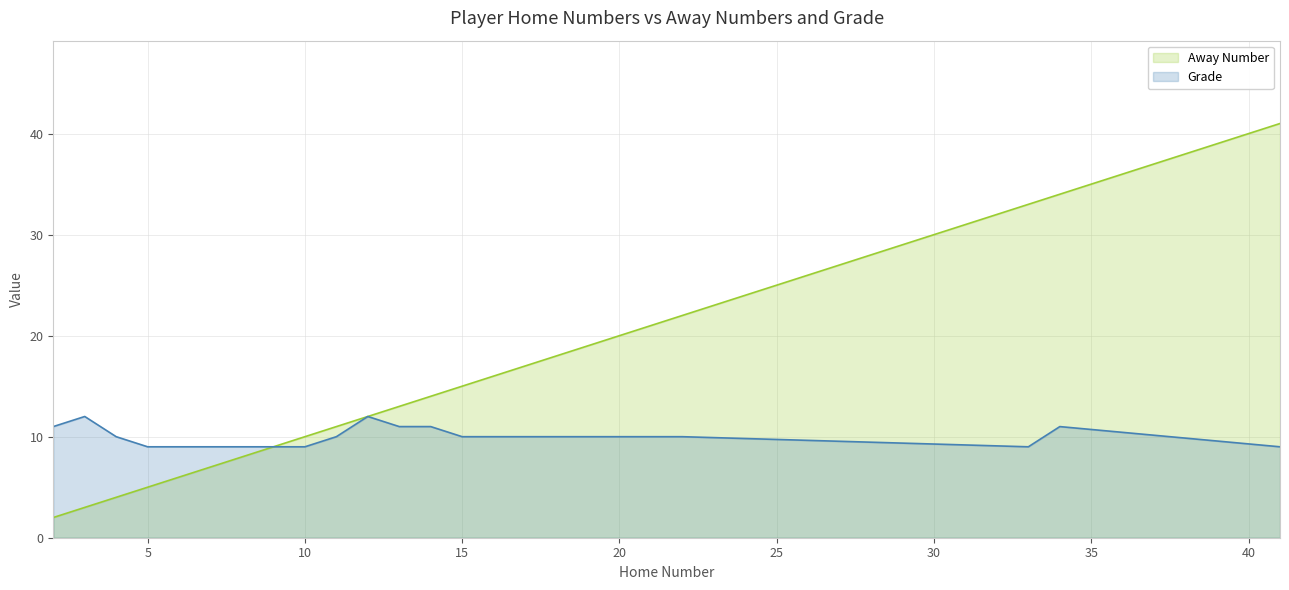

What is the maximum value shown in the chart?

41